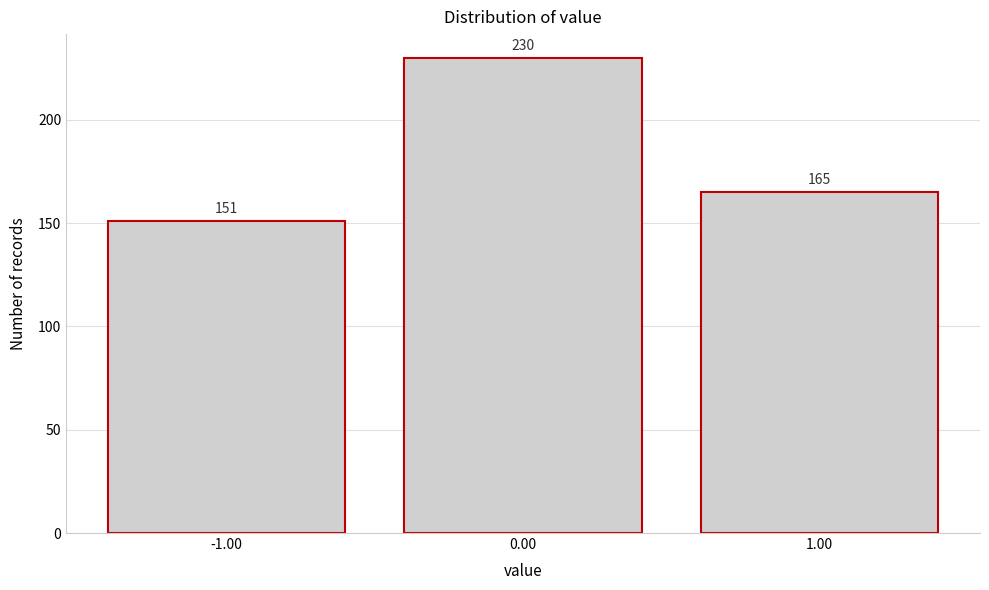

Reading right to left, extract all data points from this chart.

165	230	151